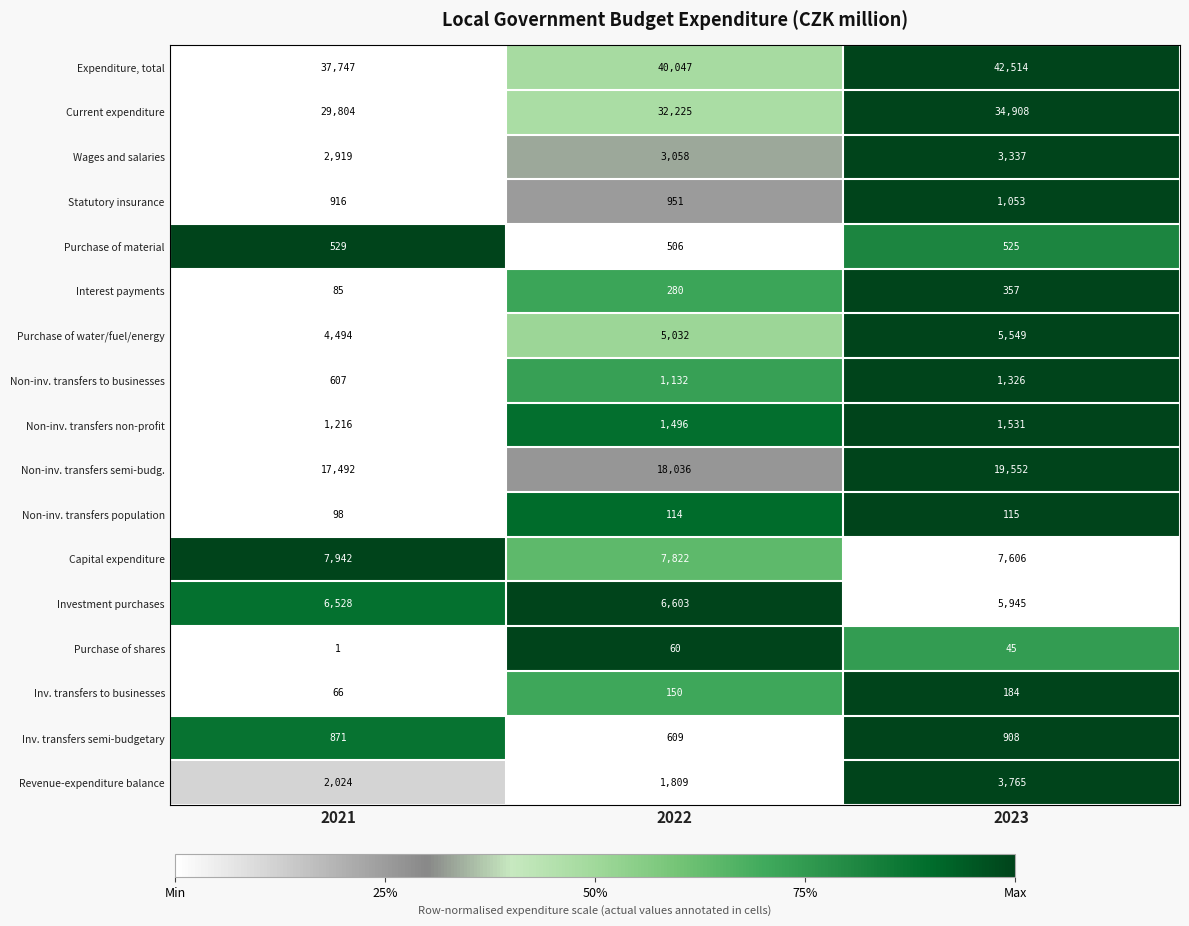

What is the greatest value displayed?

42514